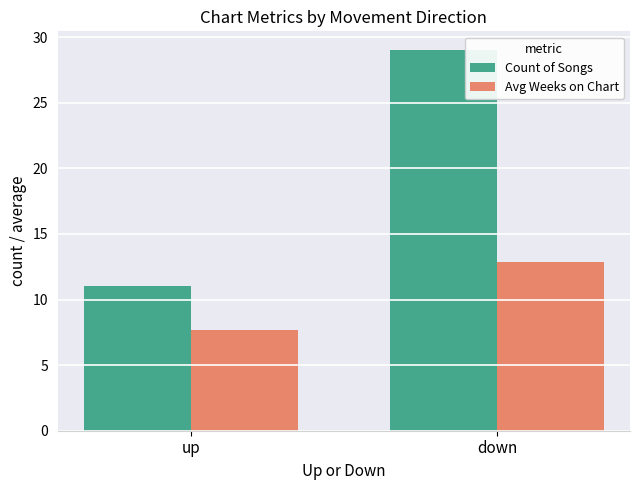

What is the spread (max minus min) of values at up?

3.3